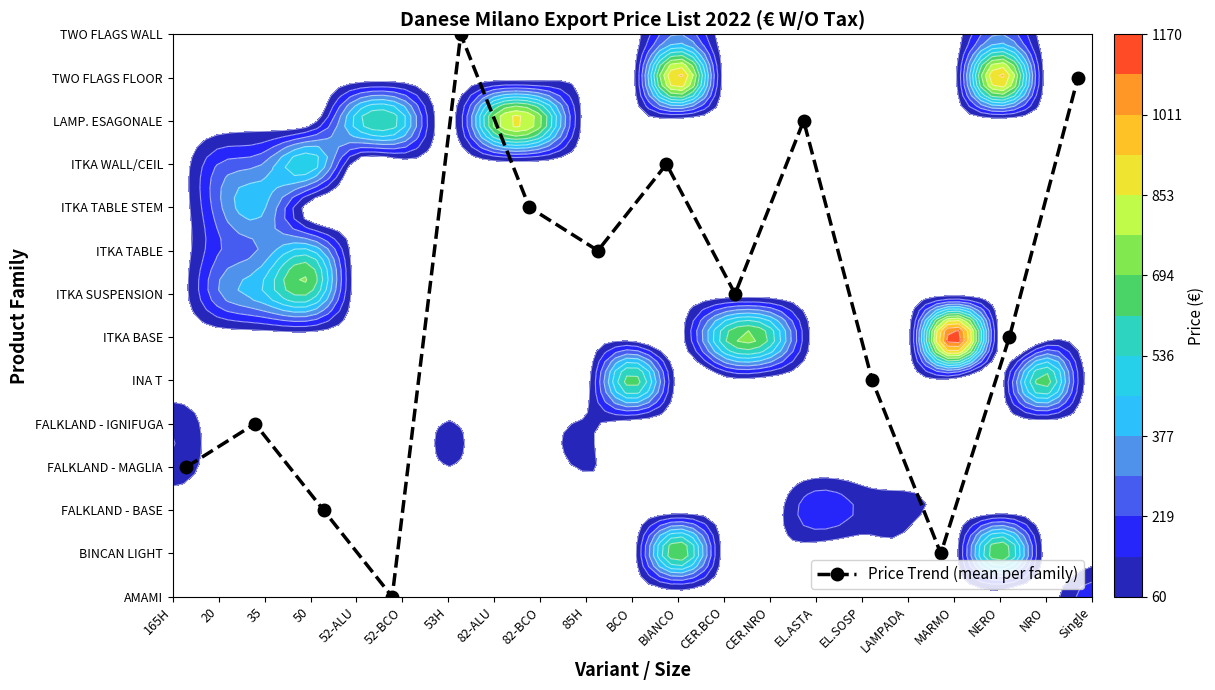

How many values are below 7?

7